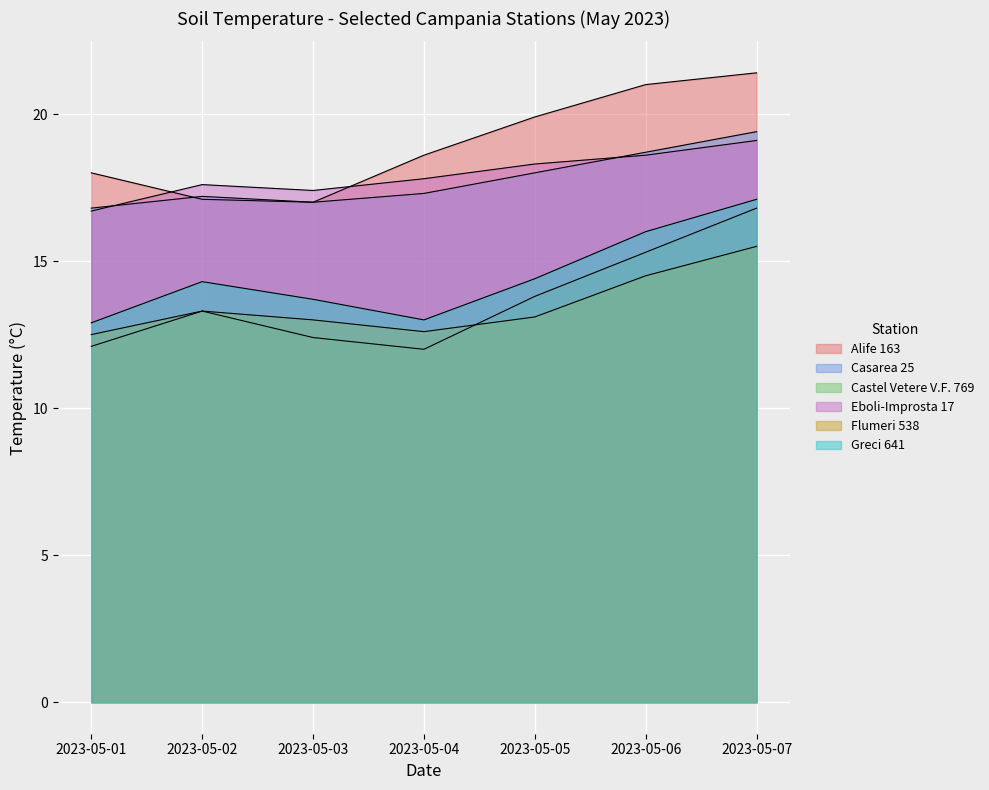

What is the value of the Greci 641 point at the 3rd from the left?

13.7